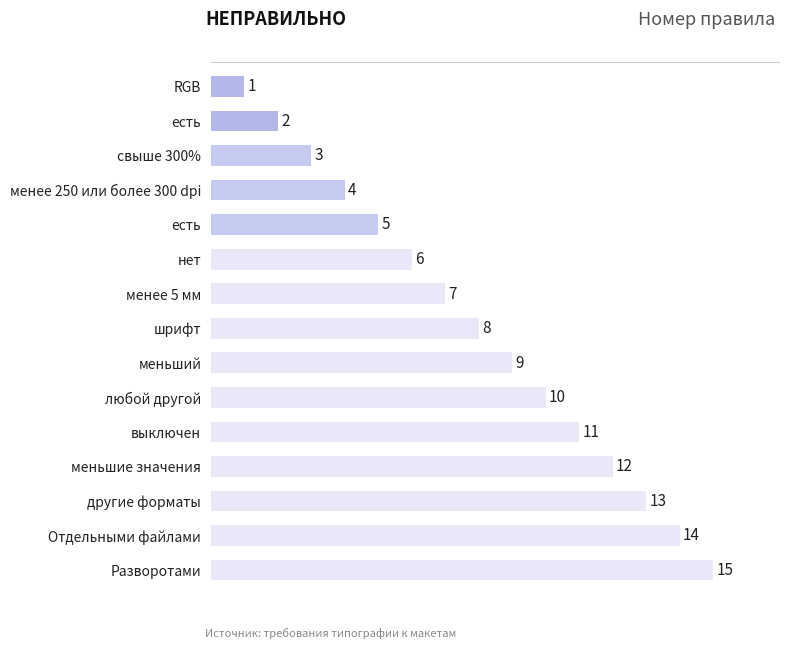

How many values are below 8?

7